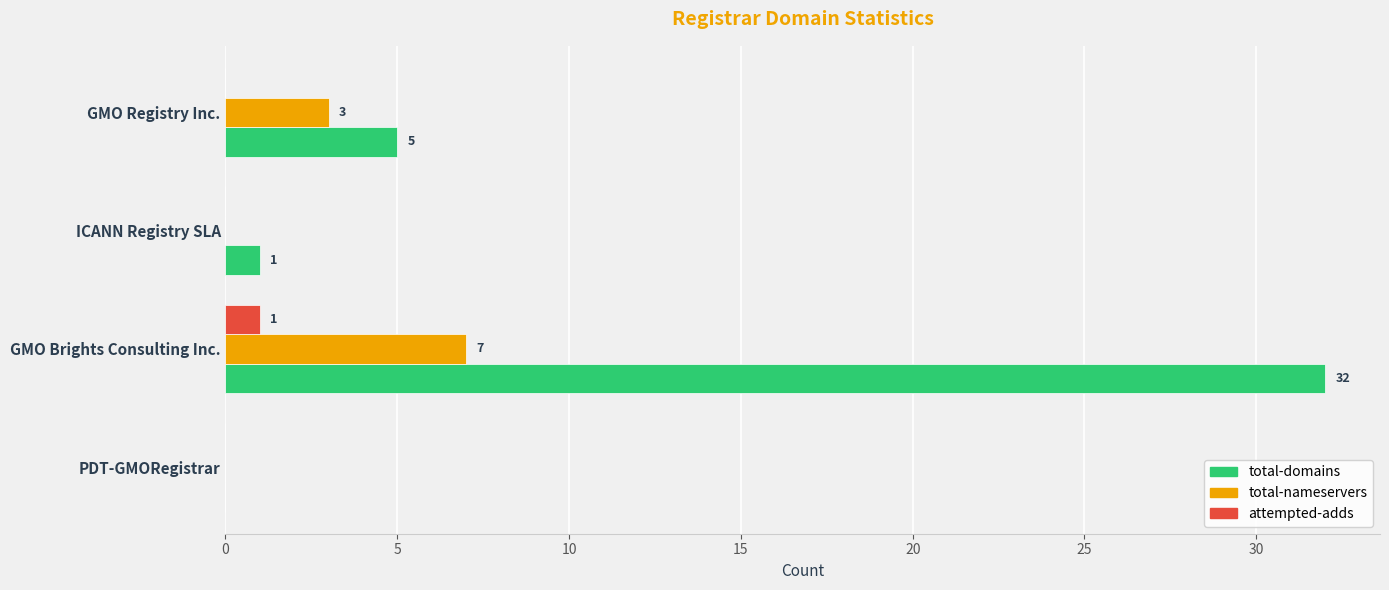

Between PDT-GMORegistrar and GMO Registry Inc., which series saw the biggest shift?

total-domains